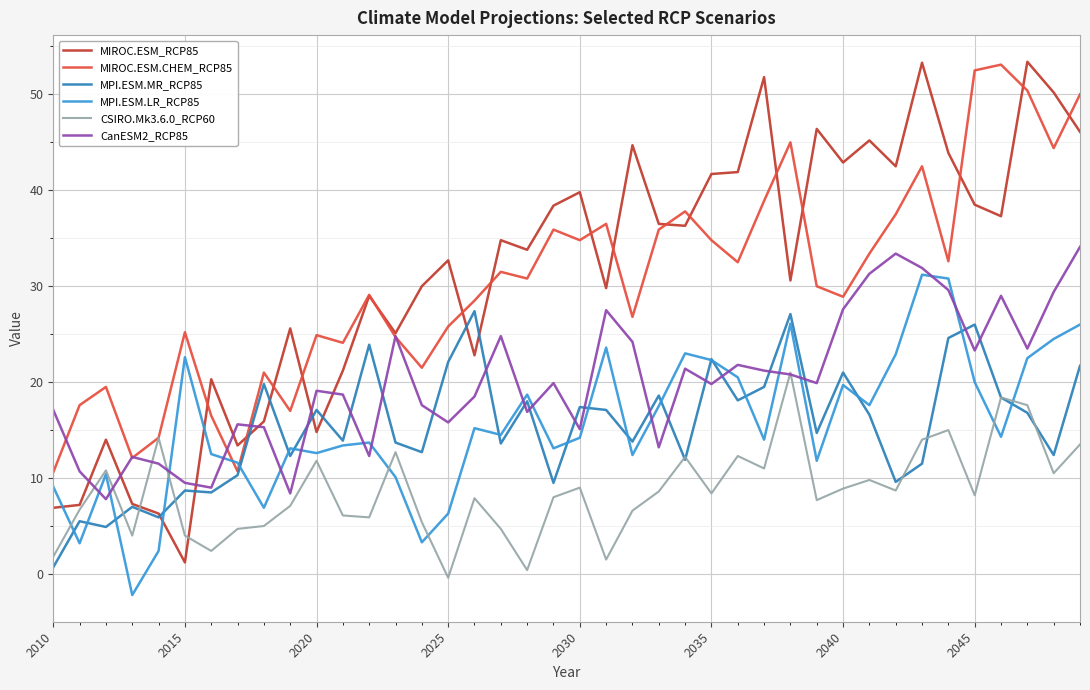

What is the highest value of the MIROC.ESM_RCP85 series?

53.4